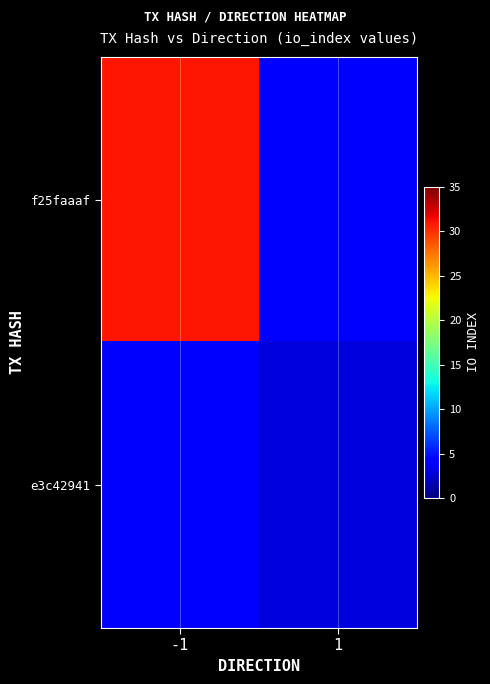

List the labels in order of e3c42941 value, largest first.

-1, 1